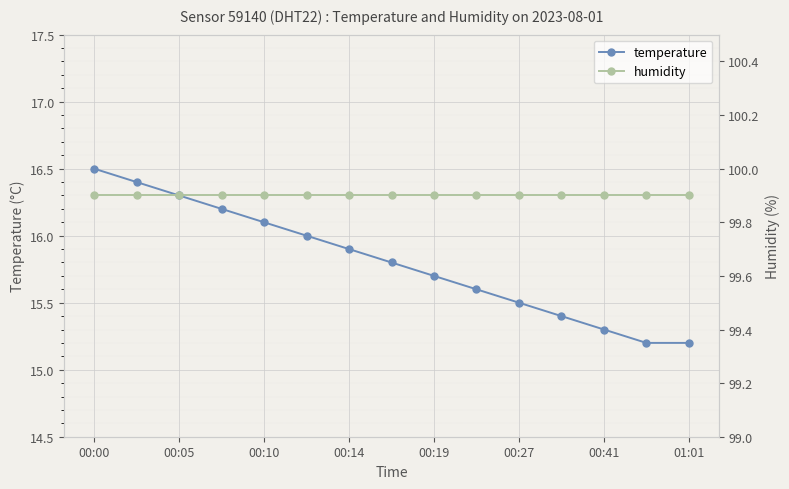

The value of temperature at 00:10 is 11.2. True or false?

False